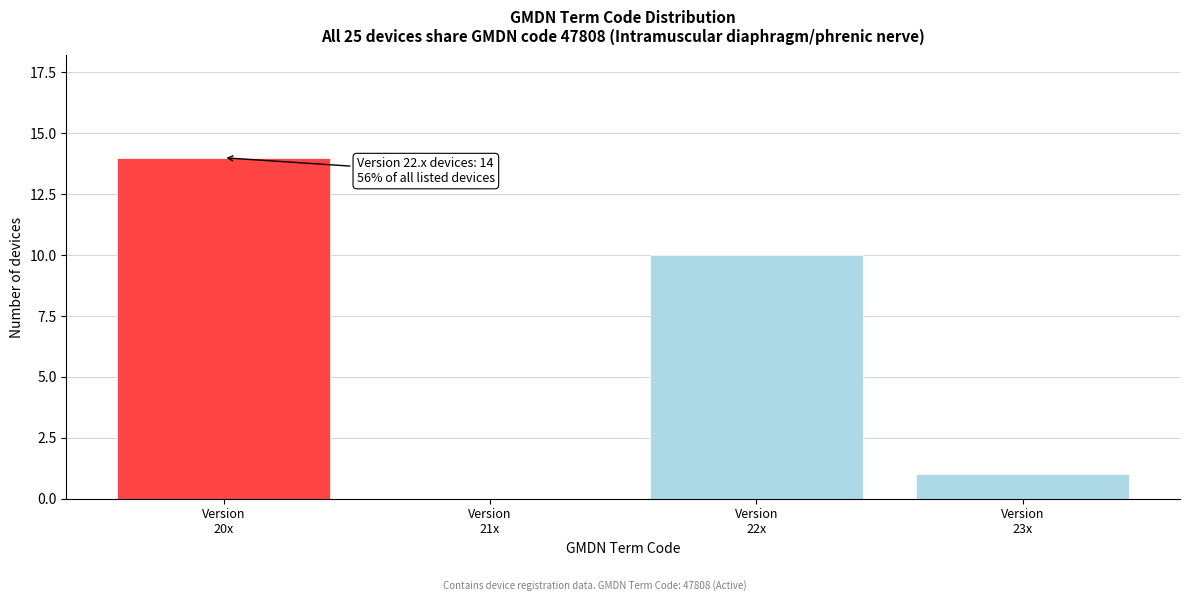

What is the greatest value displayed?

14